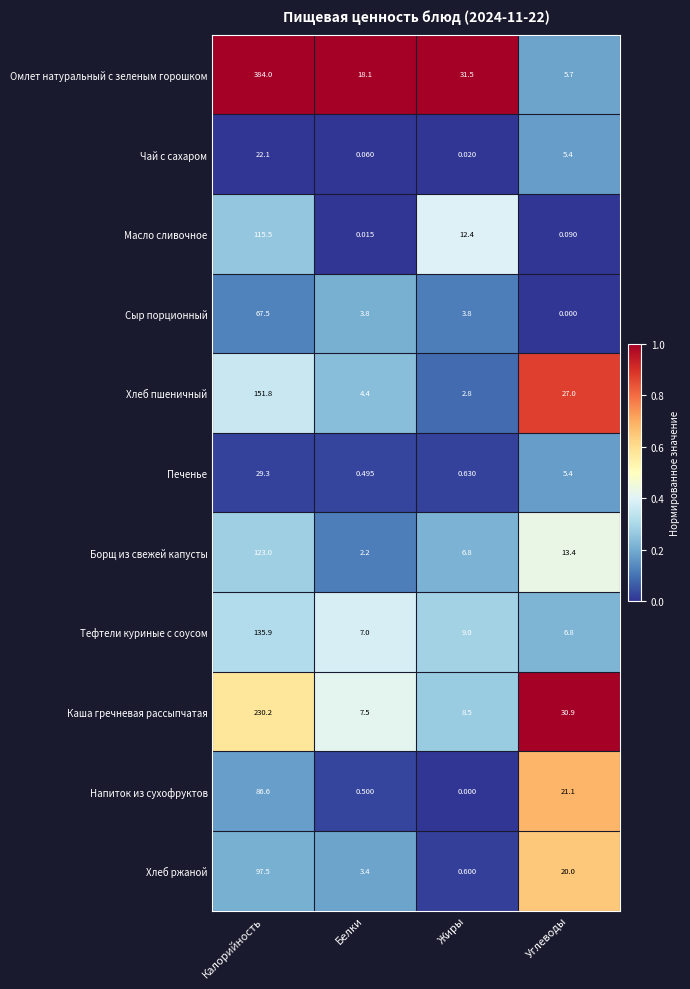

Which label corresponds to the largest value in the chart?

Калорийность